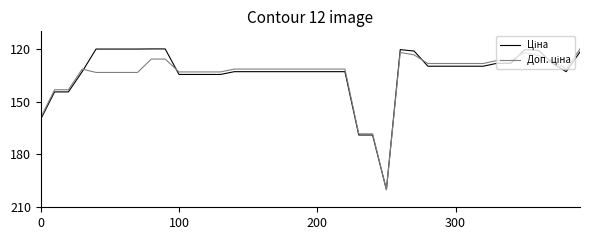

What is the smallest value displayed?

120.0